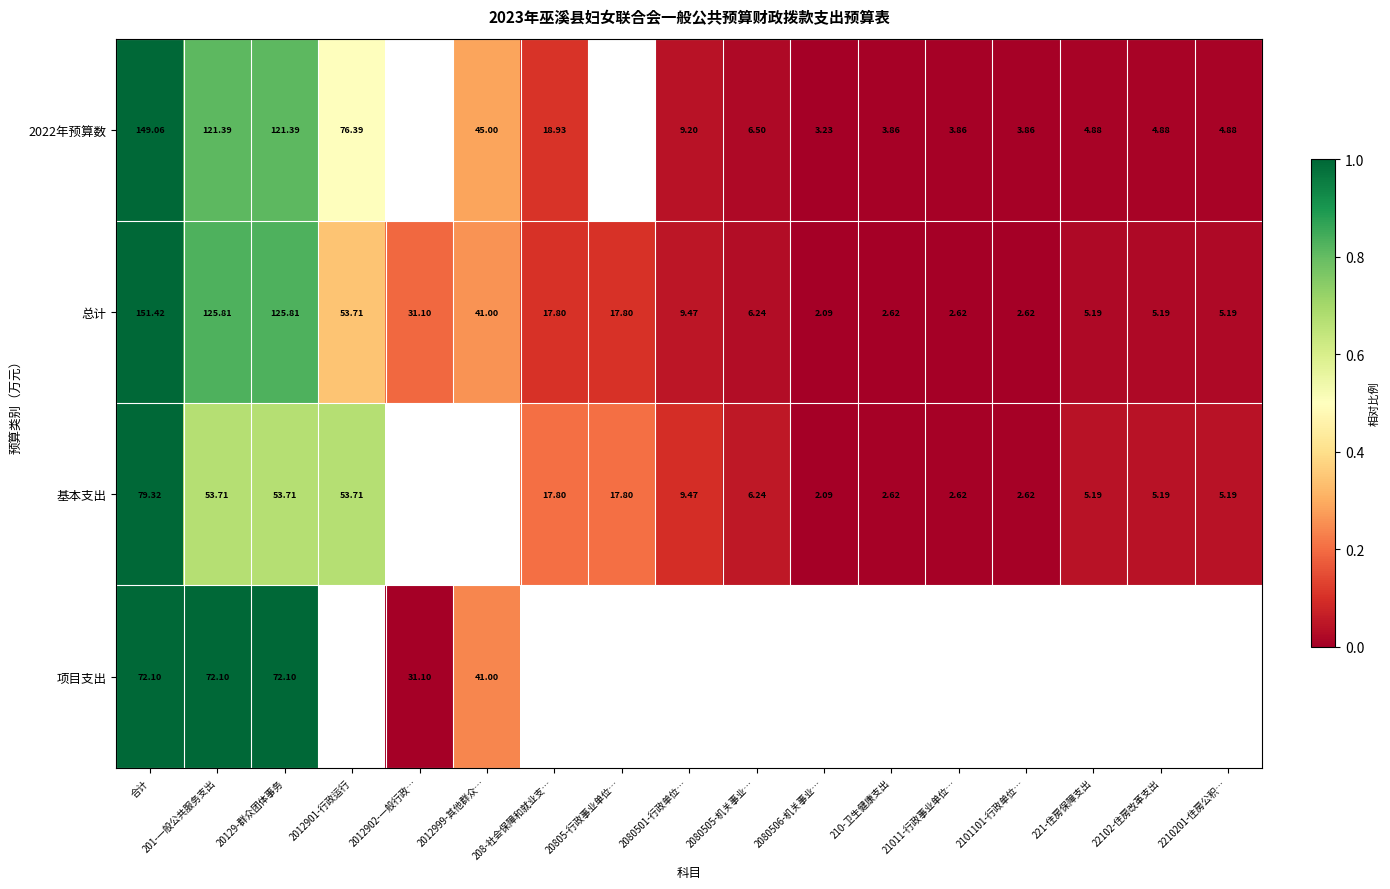

At how many categories does at least one series exceed 0?

16